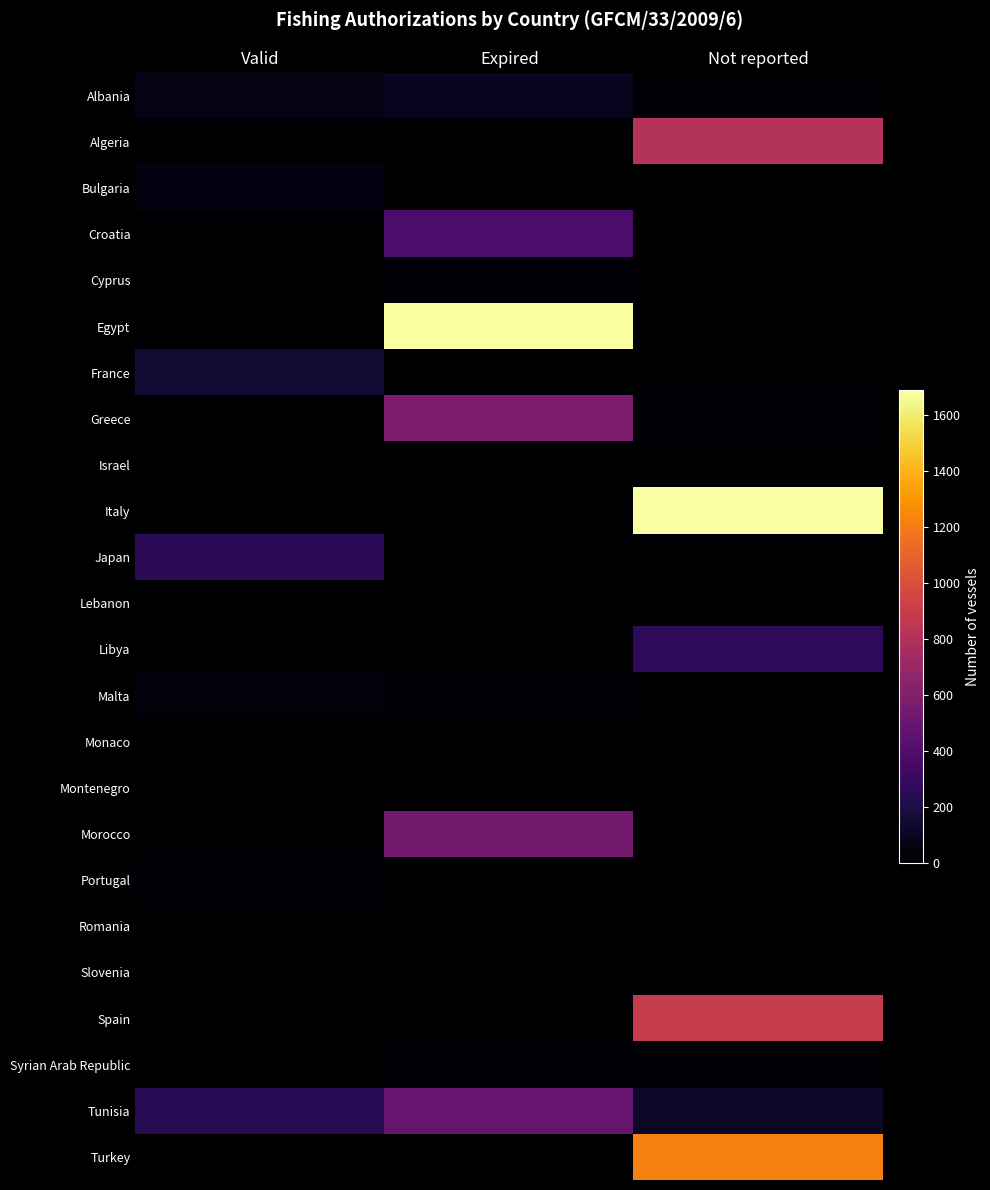

Reading left to right, list all the values displayed in this chart.

Albania: Valid=69	Expired=88	Not reported=7
Algeria: Valid=0	Expired=0	Not reported=813
Bulgaria: Valid=47	Expired=0	Not reported=6
Croatia: Valid=0	Expired=379	Not reported=0
Cyprus: Valid=0	Expired=15	Not reported=0
Egypt: Valid=0	Expired=1680	Not reported=0
France: Valid=150	Expired=0	Not reported=1
Greece: Valid=0	Expired=575	Not reported=14
Israel: Valid=0	Expired=0	Not reported=0
Italy: Valid=0	Expired=0	Not reported=1690
Japan: Valid=256	Expired=0	Not reported=0
Lebanon: Valid=0	Expired=0	Not reported=3
Libya: Valid=0	Expired=0	Not reported=270
Malta: Valid=27	Expired=20	Not reported=4
Monaco: Valid=0	Expired=0	Not reported=0
Montenegro: Valid=0	Expired=0	Not reported=0
Morocco: Valid=0	Expired=540	Not reported=0
Portugal: Valid=23	Expired=0	Not reported=0
Romania: Valid=2	Expired=0	Not reported=2
Slovenia: Valid=0	Expired=0	Not reported=2
Spain: Valid=0	Expired=0	Not reported=896
Syrian Arab Republic: Valid=0	Expired=17	Not reported=14
Tunisia: Valid=243	Expired=483	Not reported=118
Turkey: Valid=0	Expired=0	Not reported=1225